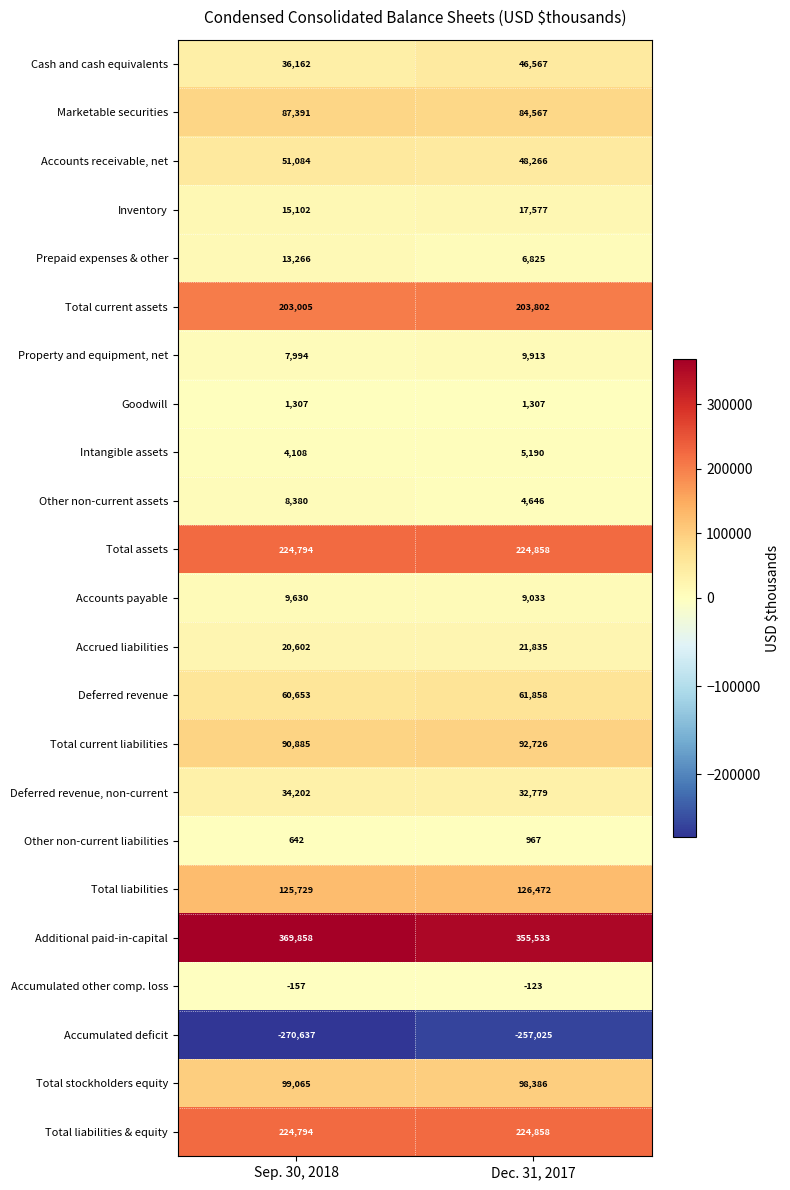

How many series are shown in this chart?

23